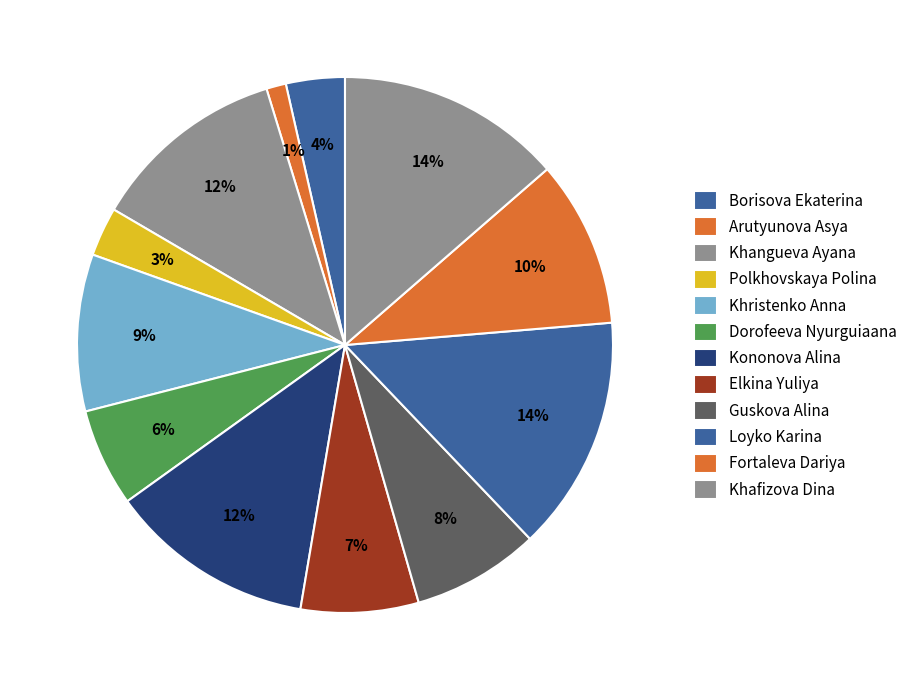

Approximately how many times larger is the value at Dorofeeva Nyurguiaana compared to Guskova Alina?

0.8